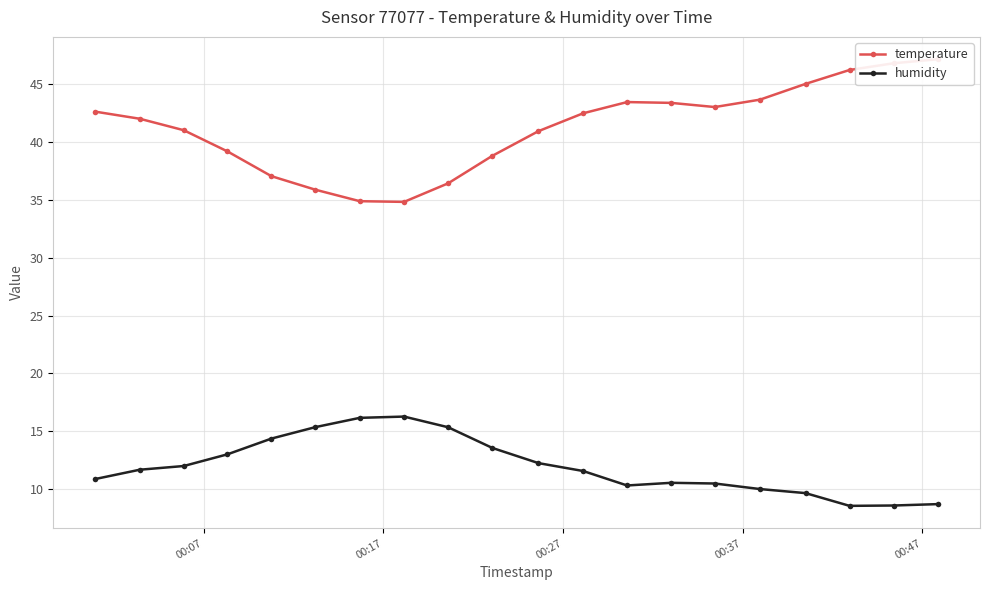

What is the highest value of the temperature series?

47.1